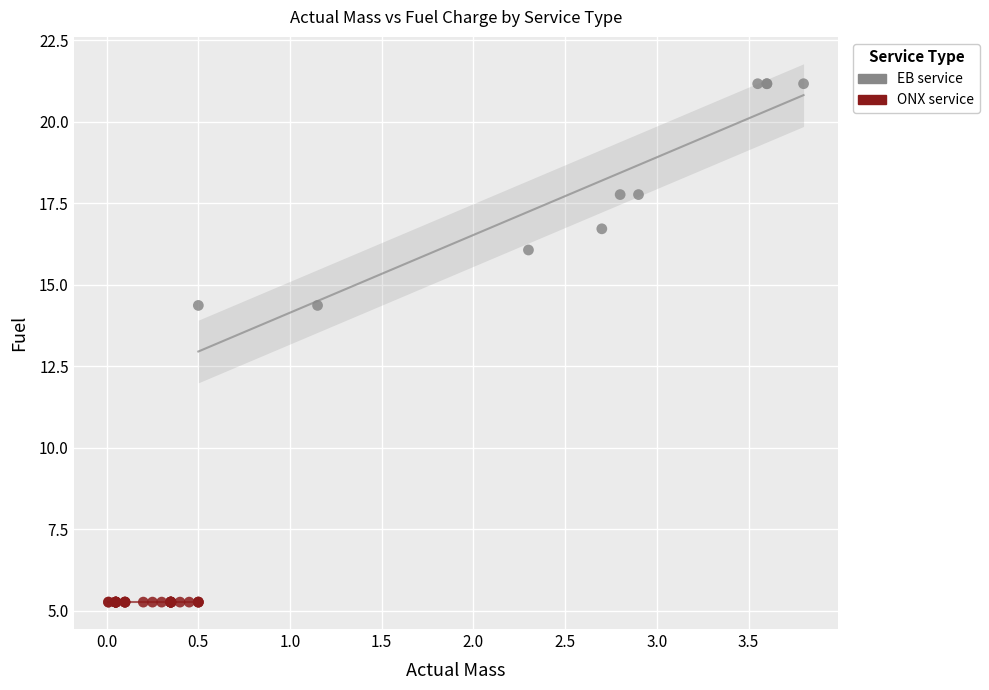

Which series contains the lowest Y value?

ONX service